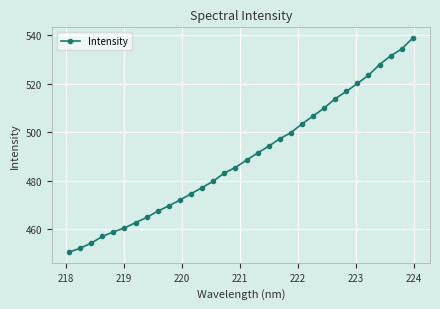

Reading left to right, transcribe all the data shown in this chart.

450.4	452.0	454.1	456.9	458.8	460.4	462.6	464.8	467.3	469.6	471.9	474.6	477.1	479.8	483.1	485.4	488.5	491.4	494.2	497.3	499.8	503.4	506.7	510.0	513.9	516.9	520.1	523.6	527.9	531.6	534.4	538.9